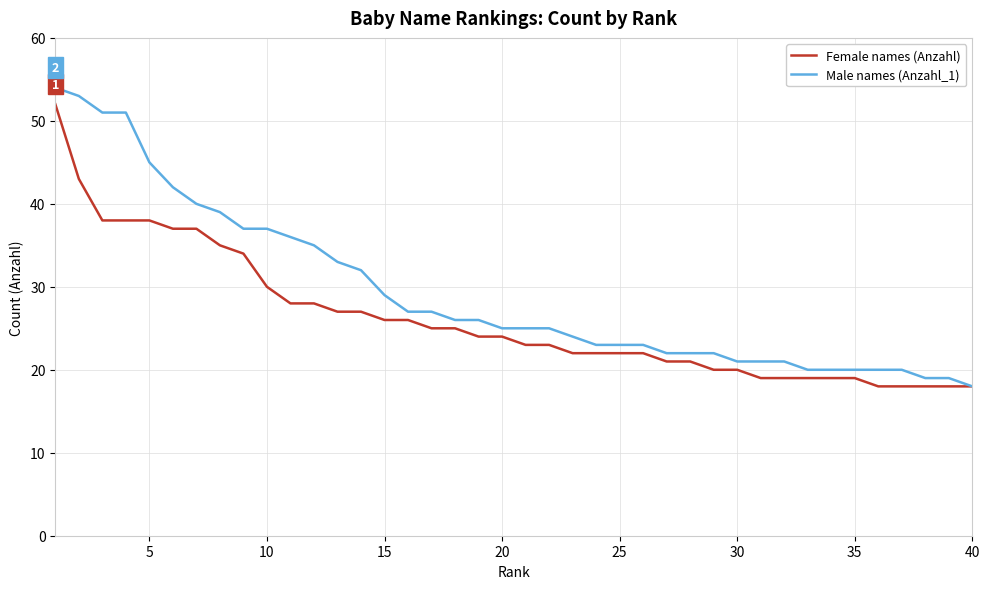

What is the highest value of the Male names (Anzahl_1) series?

54